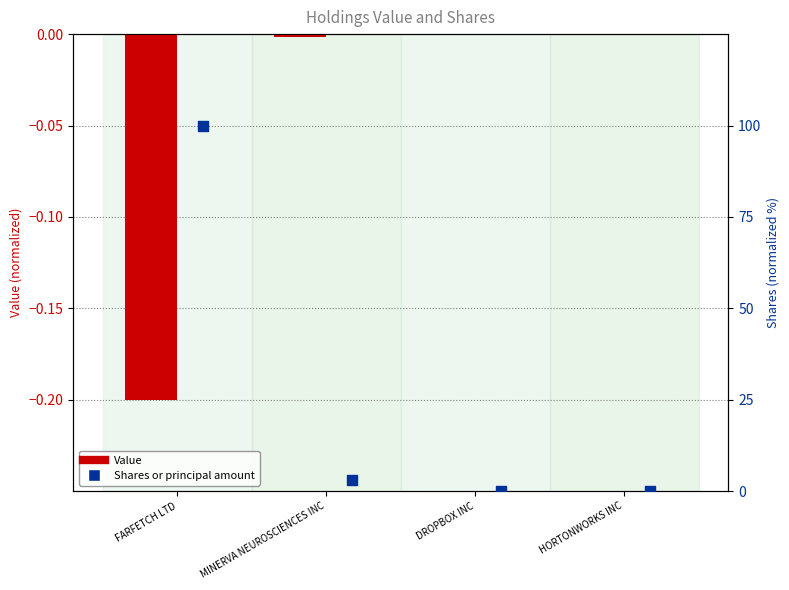

Which series contains the highest Y value?

Shares or principal amount